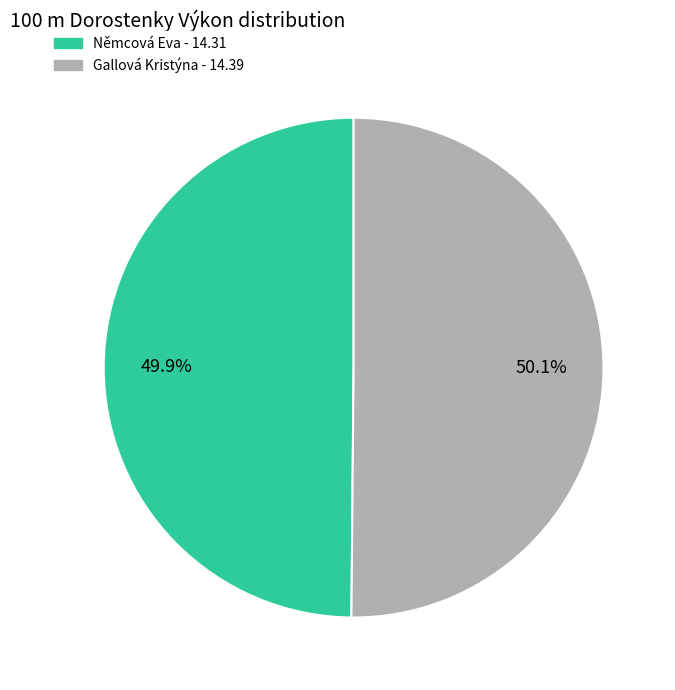

Approximately how many times larger is the value at Gallová Kristýna compared to Němcová Eva?

1.0